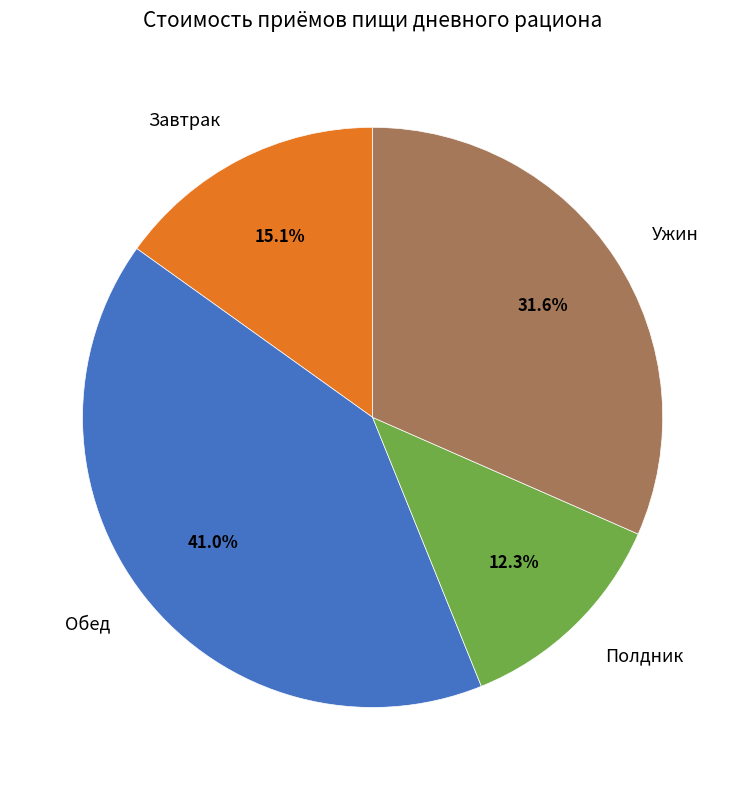

What percentage is the Ужин slice, to the nearest percent?

32%